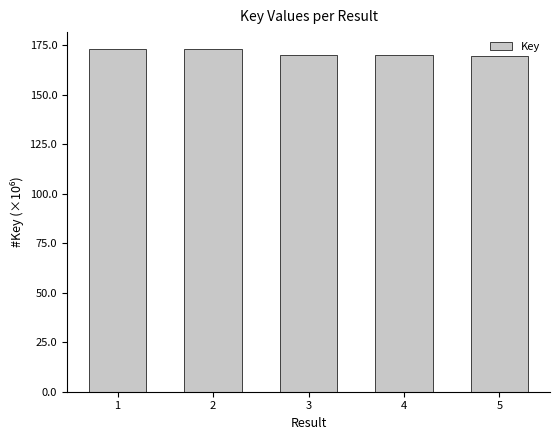

Does the chart contain stacked bars?

No